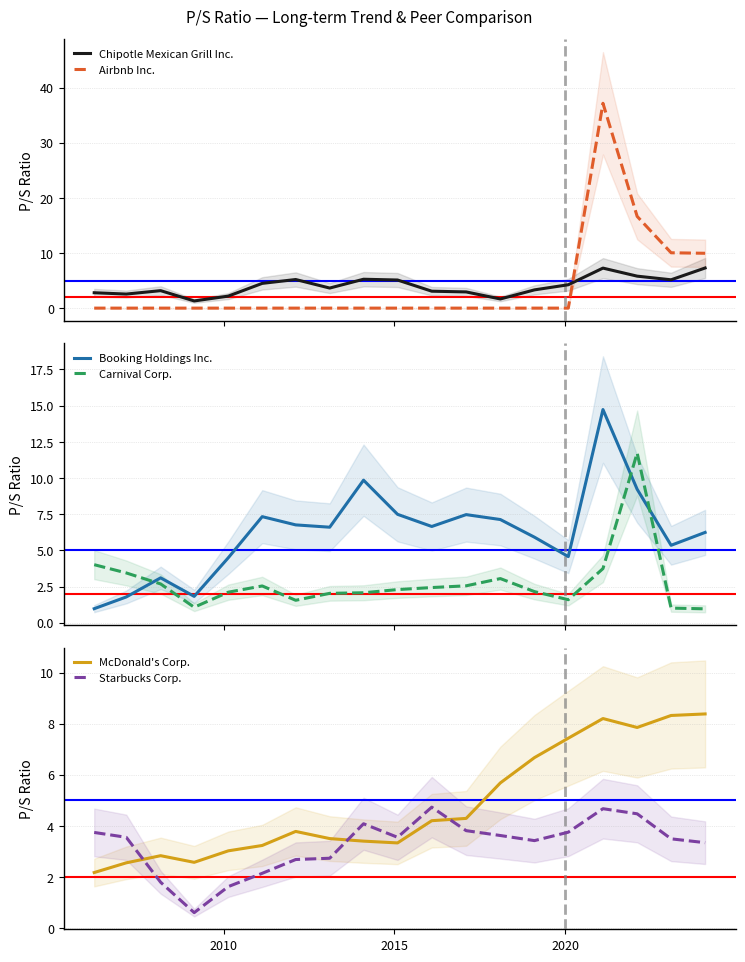

What is the value of the Chipotle Mexican Grill Inc. point at the 4th from the left?

1.3